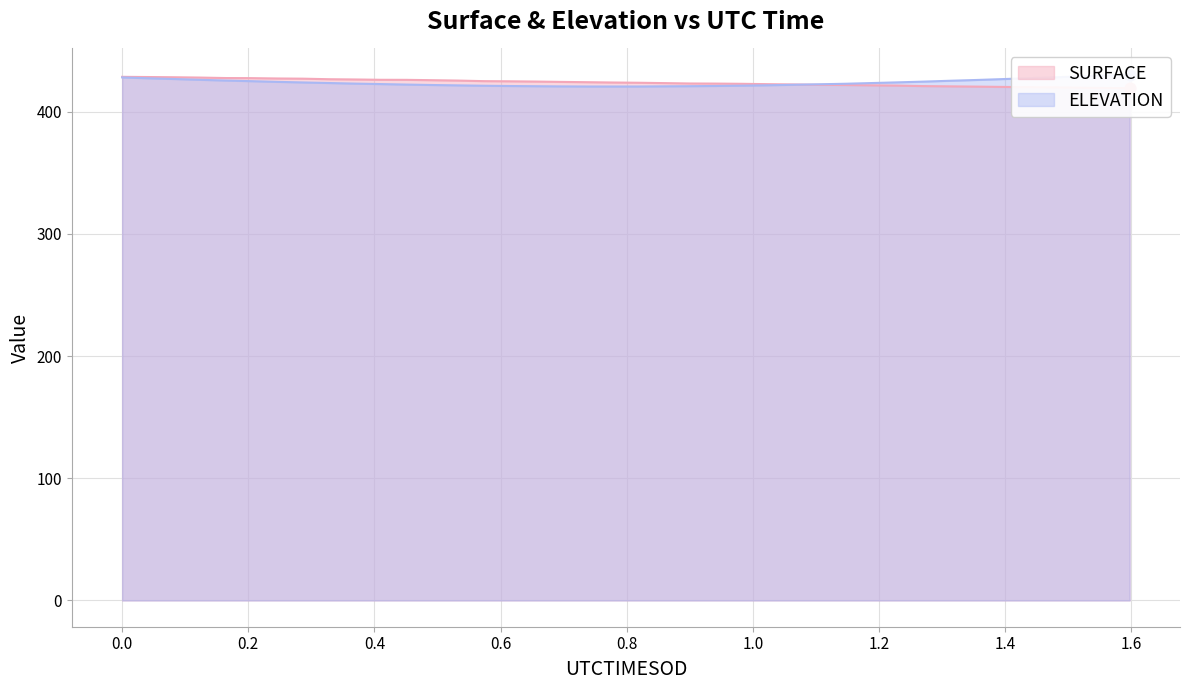

Which series has the largest Y range (max minus min)?

ELEVATION